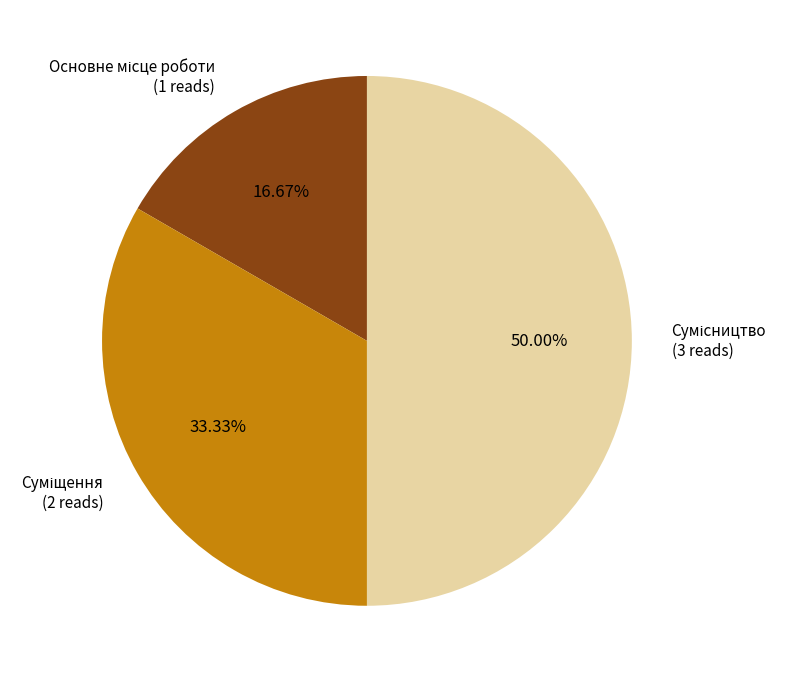

Count the number of slices in the pie.

3